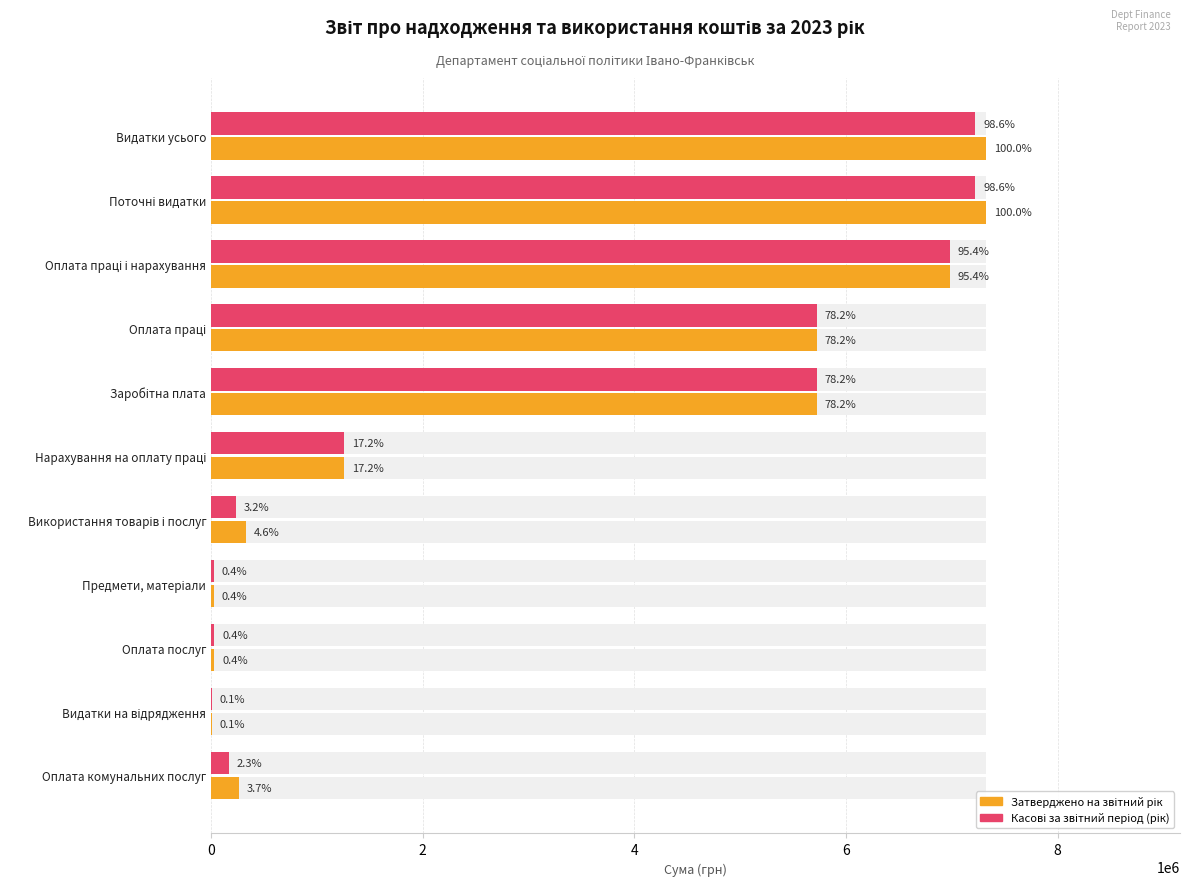

The Затверджено на звітний рік series shows 6985240.0 at Оплата праці і нарахування. True or false?

True